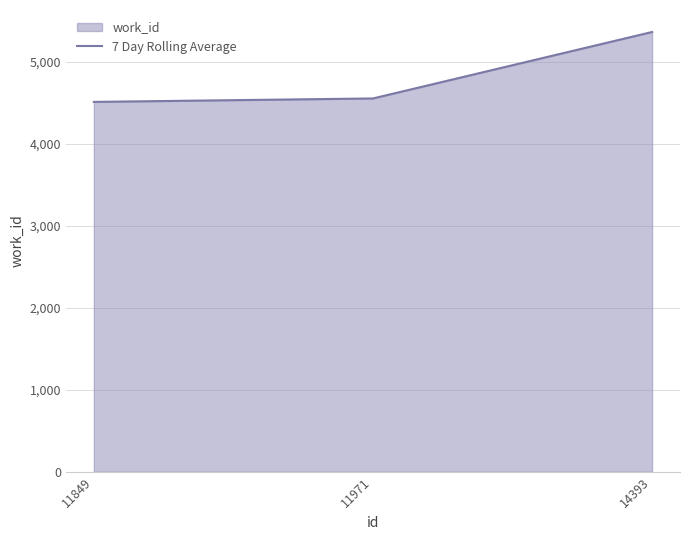

List the labels in order of value, largest first.

14393, 11971, 11849